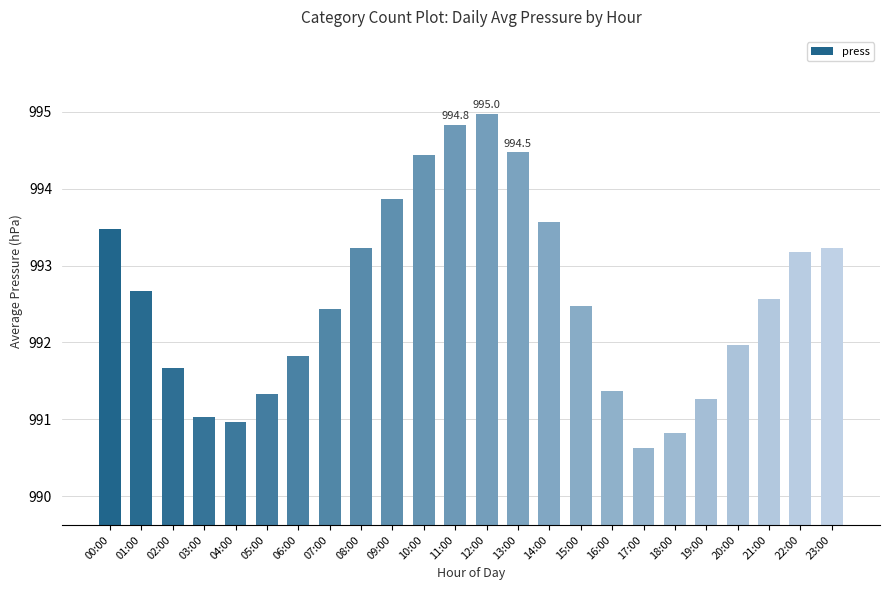

At which category does the chart reach its peak across all series?

12:00